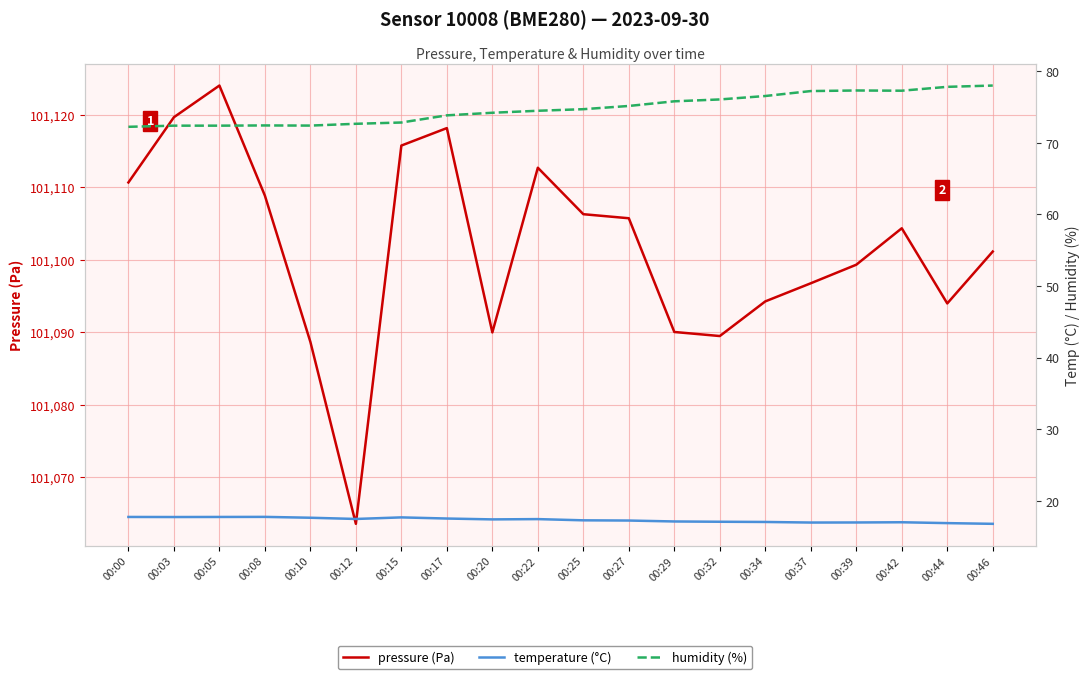

What is the smallest value displayed?

16.8